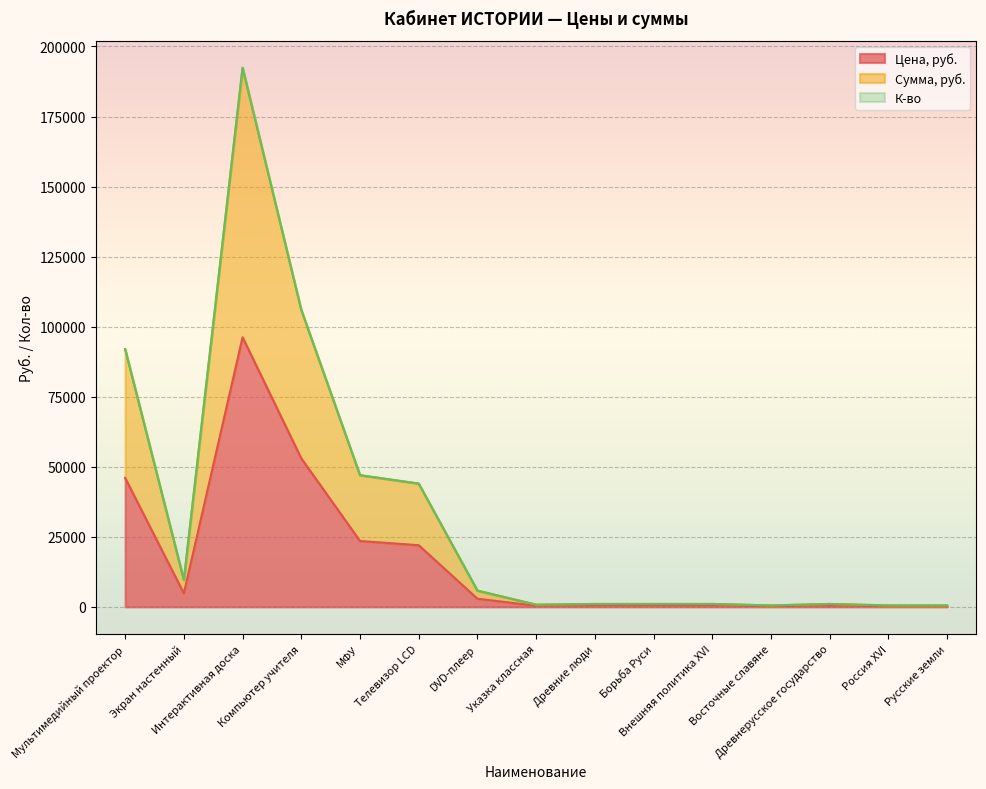

What is the minimum value for Цена, руб.?

260